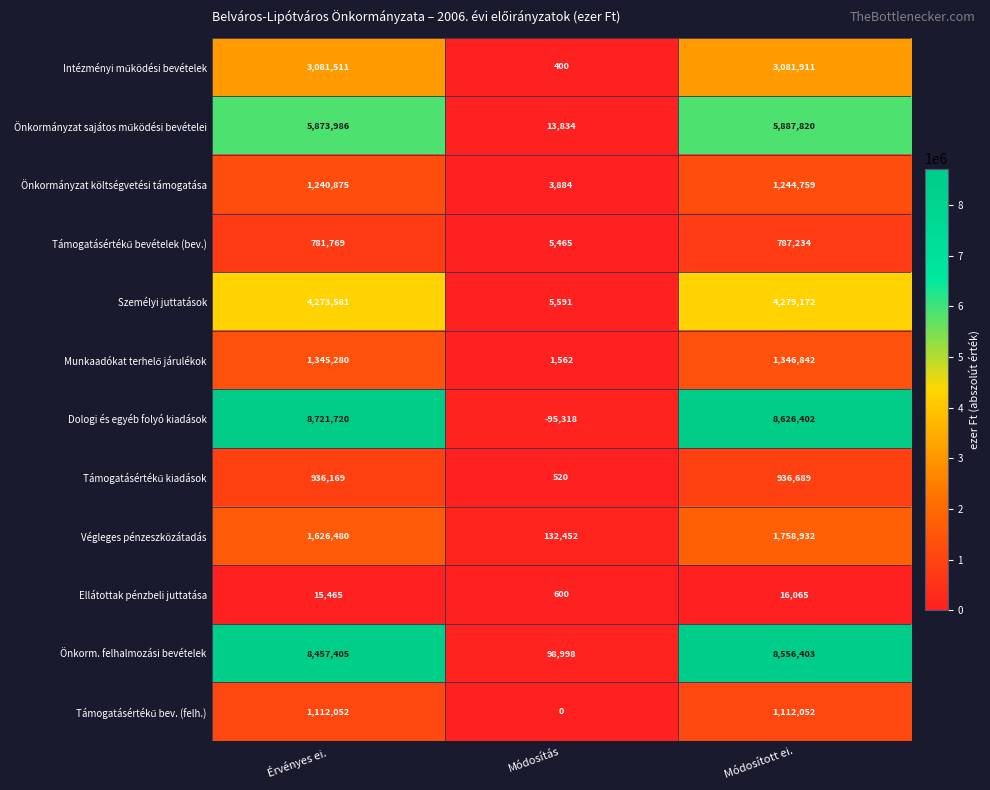

What is the difference between the highest and lowest values at Módosított ei.?

8610337